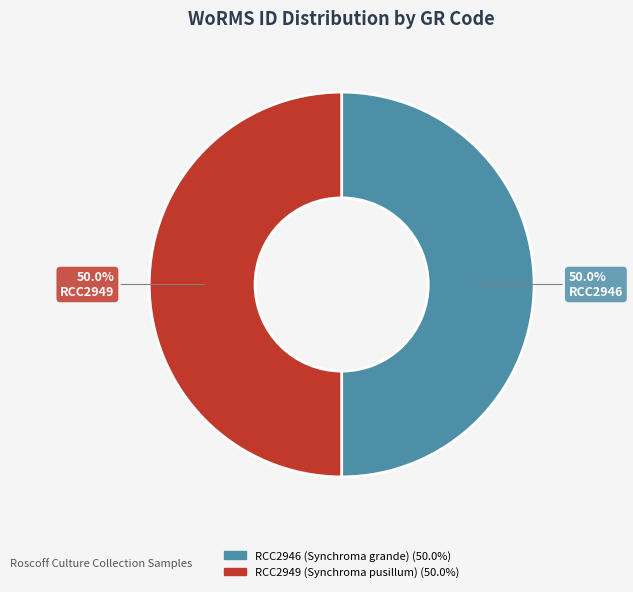

Do RCC2946 (Synchroma grande) and RCC2949 (Synchroma pusillum) together represent more than half of the pie?

Yes